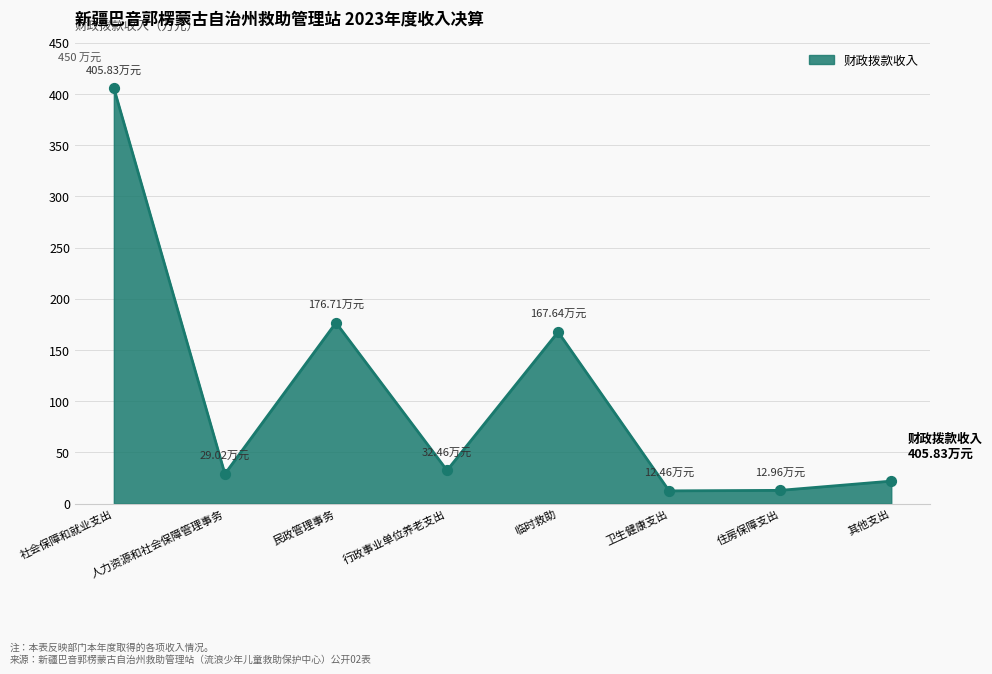

Approximately how many times larger is the value at 行政事业单位养老支出 compared to 人力资源和社会保障管理事务?

1.1